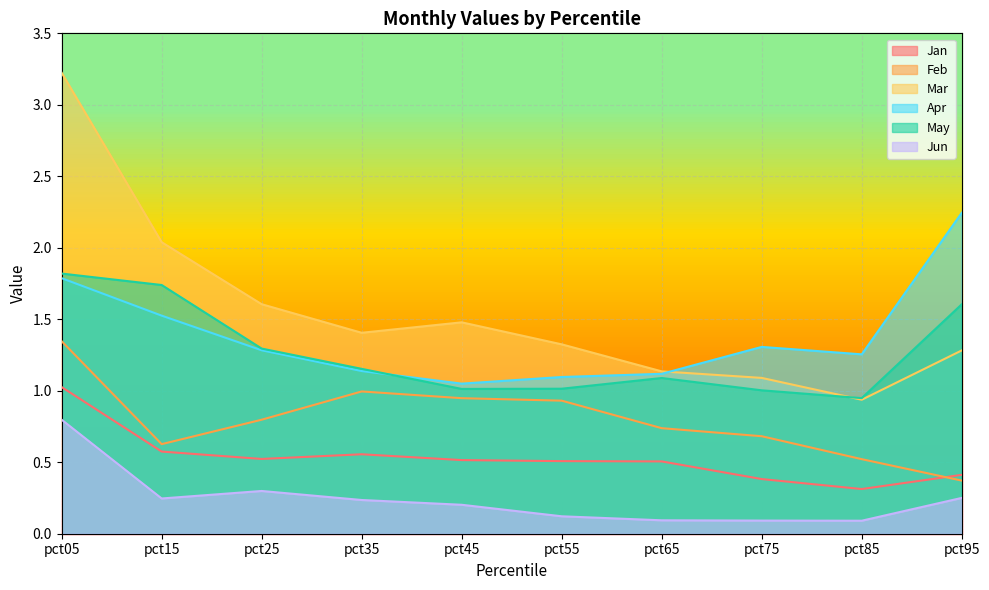

The May series shows 1.7 at pct75. True or false?

False